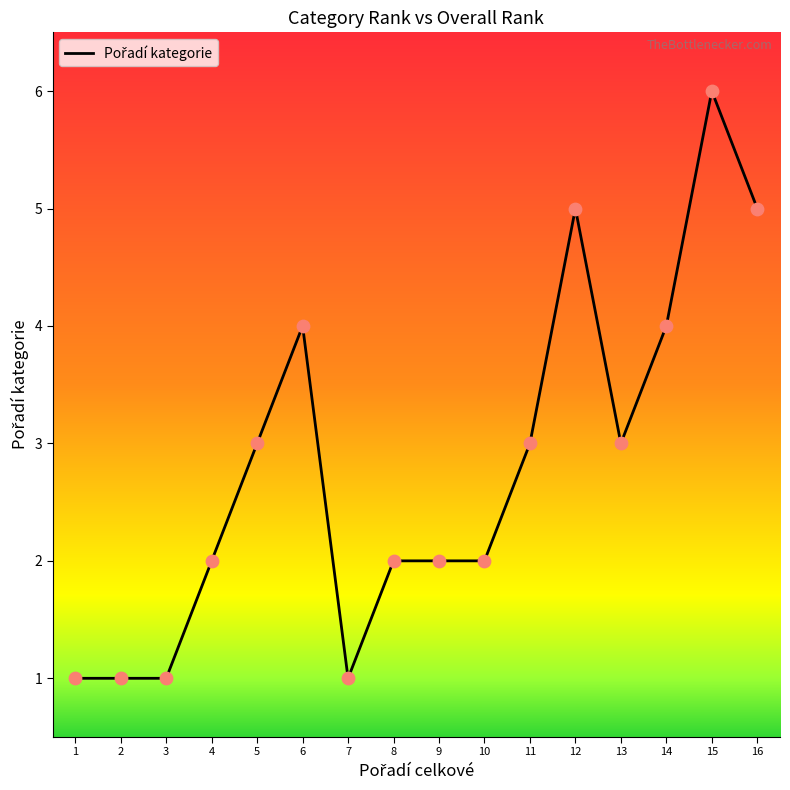

What is the ratio of the value at 5 to the value at 16?

0.6